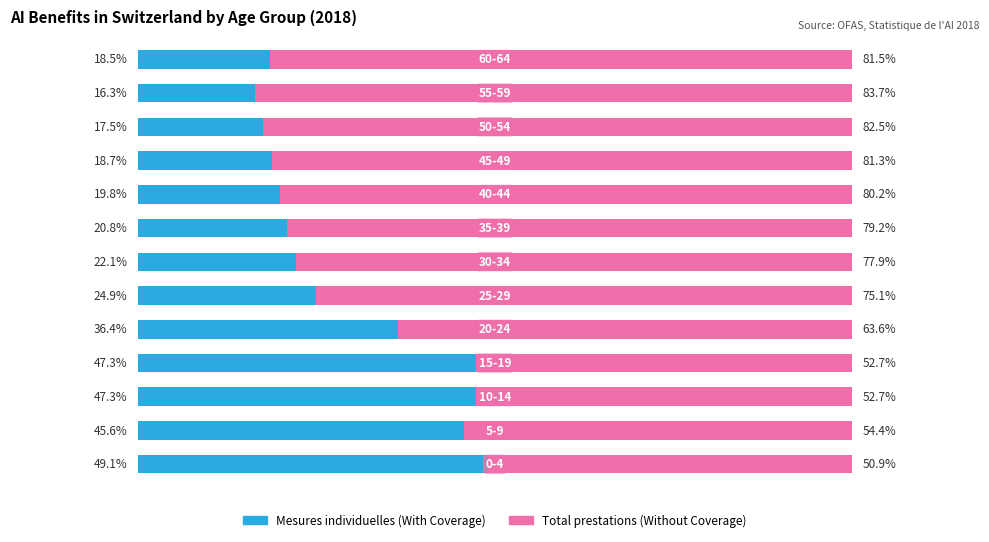

How many distinct data groups are displayed?

2